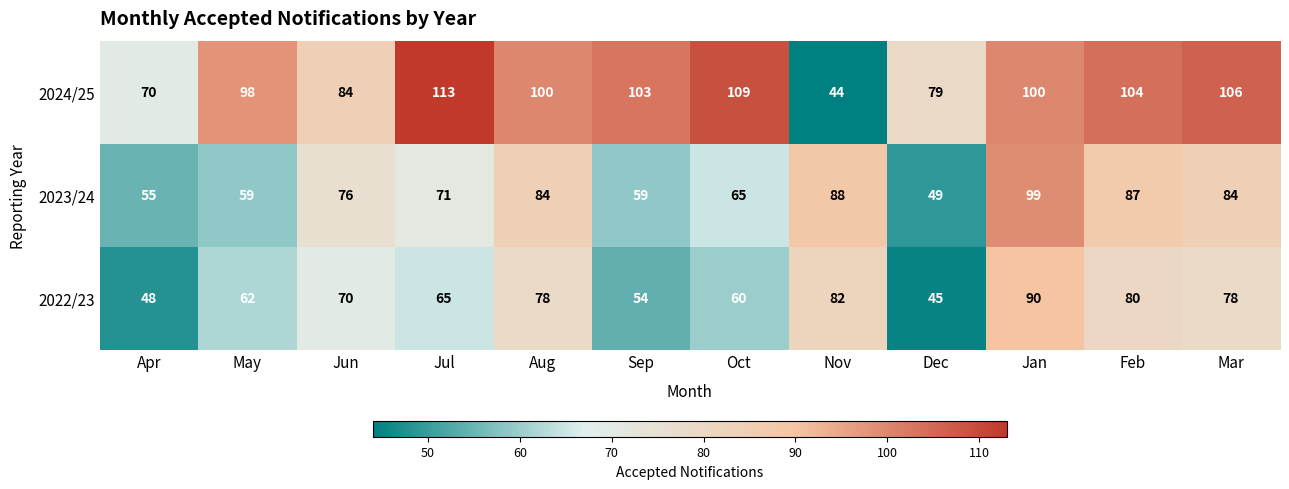

What is the approximate value of 2024/25 at Nov, to the nearest 10?

40